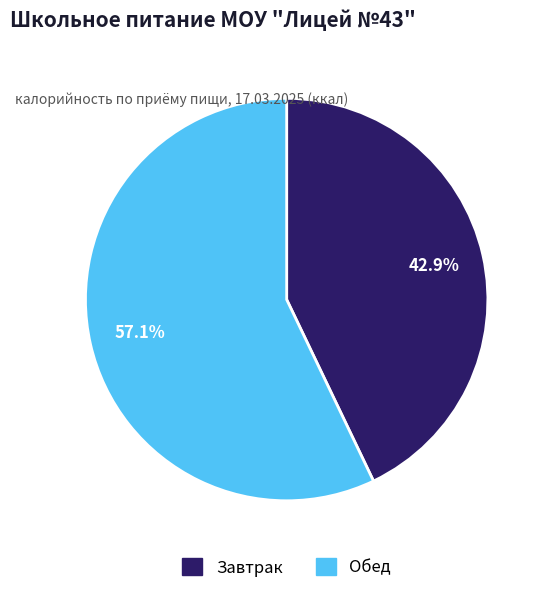

To the nearest percent, what is the difference between the largest and smallest slice percentages?

14%